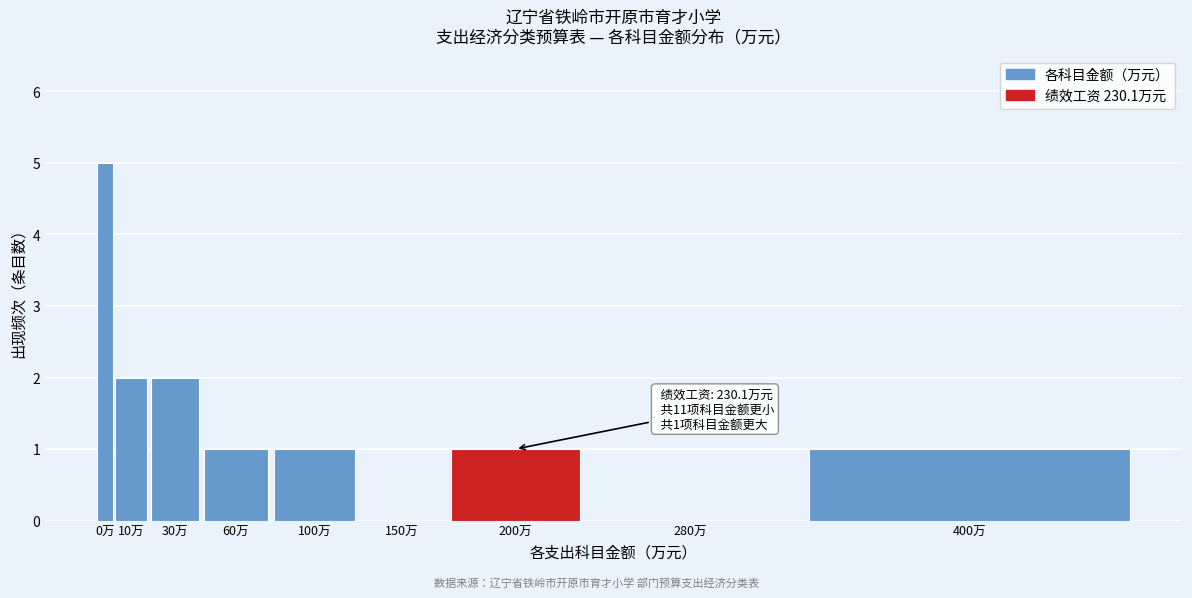

Reading left to right, list all the values displayed in this chart.

0万=5	10万=2	30万=2	60万=1	100万=1	150万=0	200万=1	280万=0	400万=1